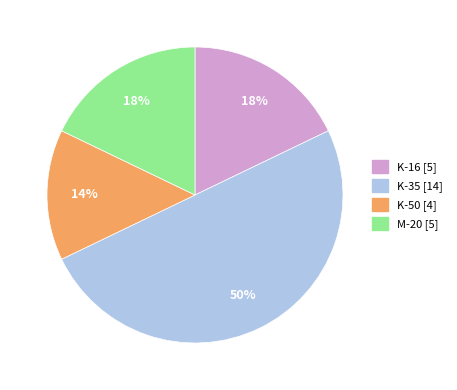

Does K-50 represent more than half of the total?

No